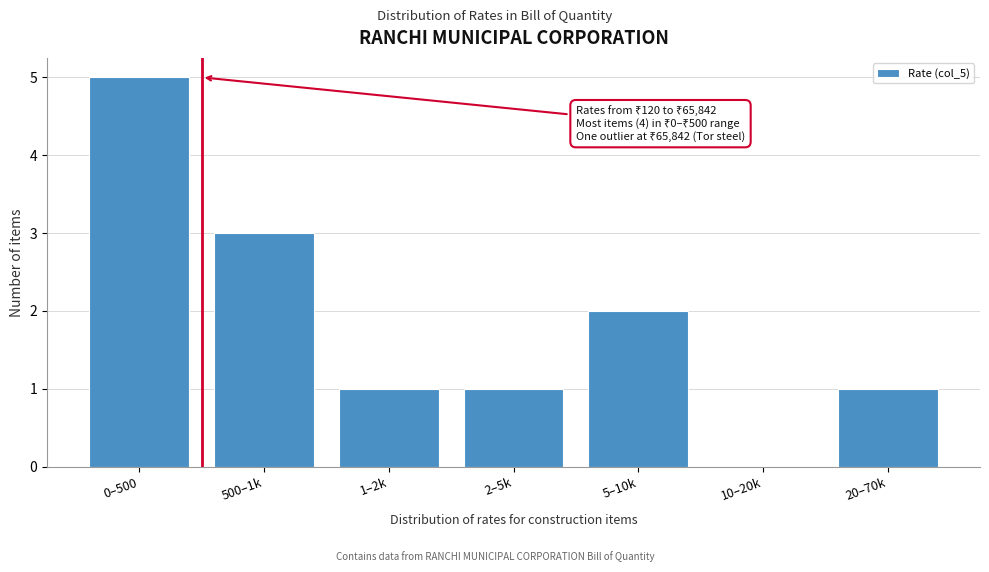

Reading left to right, extract all data points from this chart.

0–500=5	500–1k=3	1–2k=1	2–5k=1	5–10k=2	10–20k=0	20–70k=1